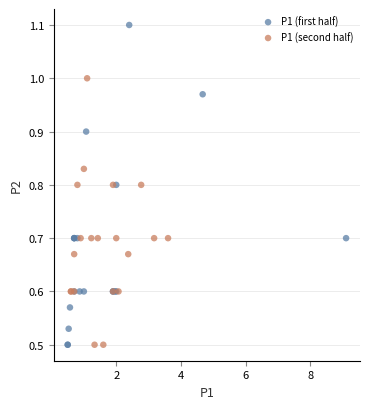

Which series contains the highest Y value?

P1 (first half)